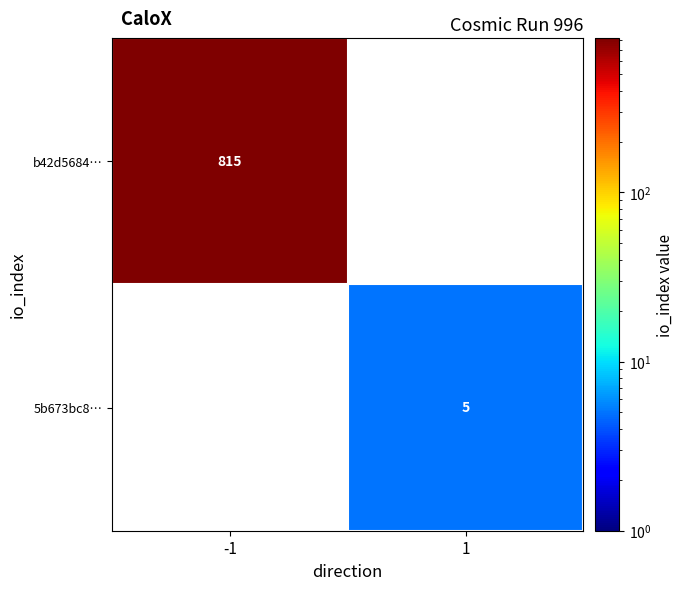

Is it true that b42d5684… equals 815 at -1?

True